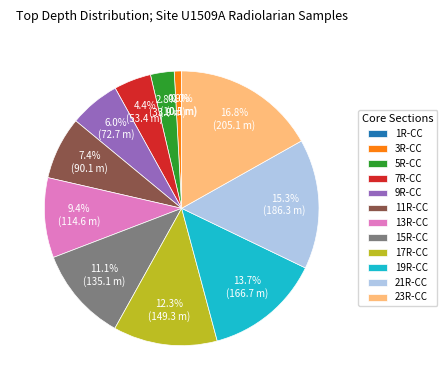

Between 19R-CC and 5R-CC, which is larger?

19R-CC